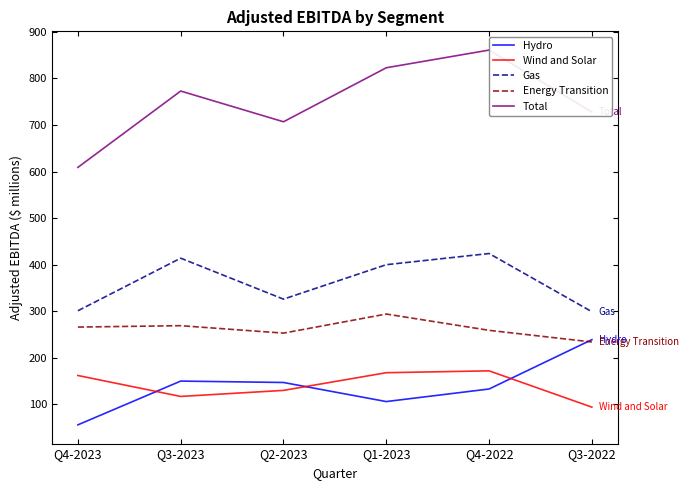

What is the sum of all Total values?

4501